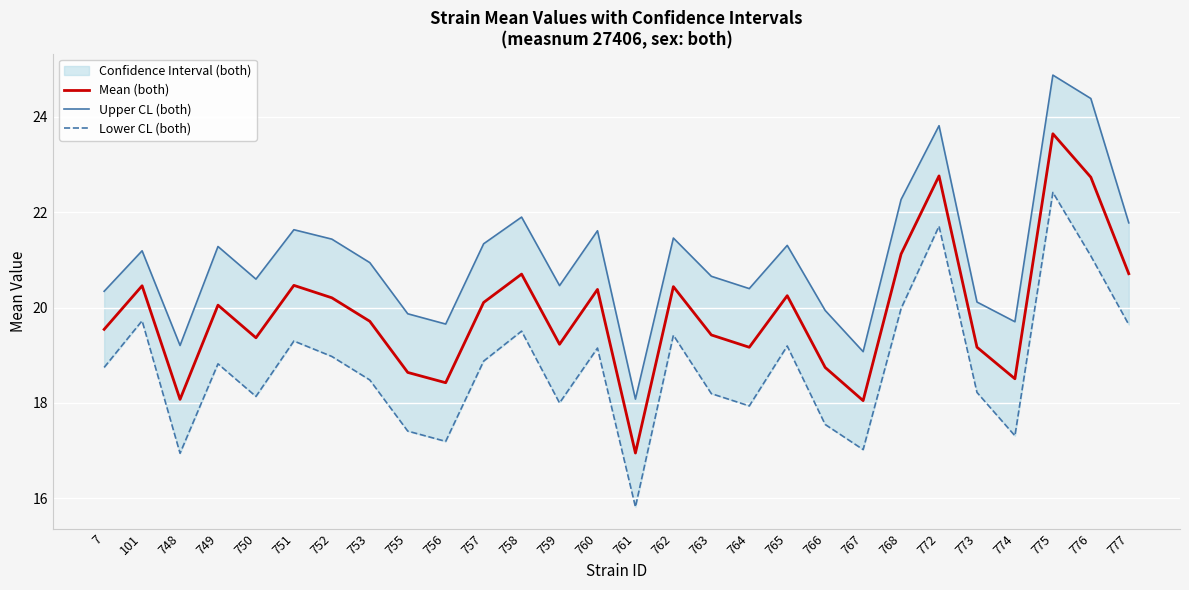

The Mean (both) series shows 20.1 at 749. True or false?

True